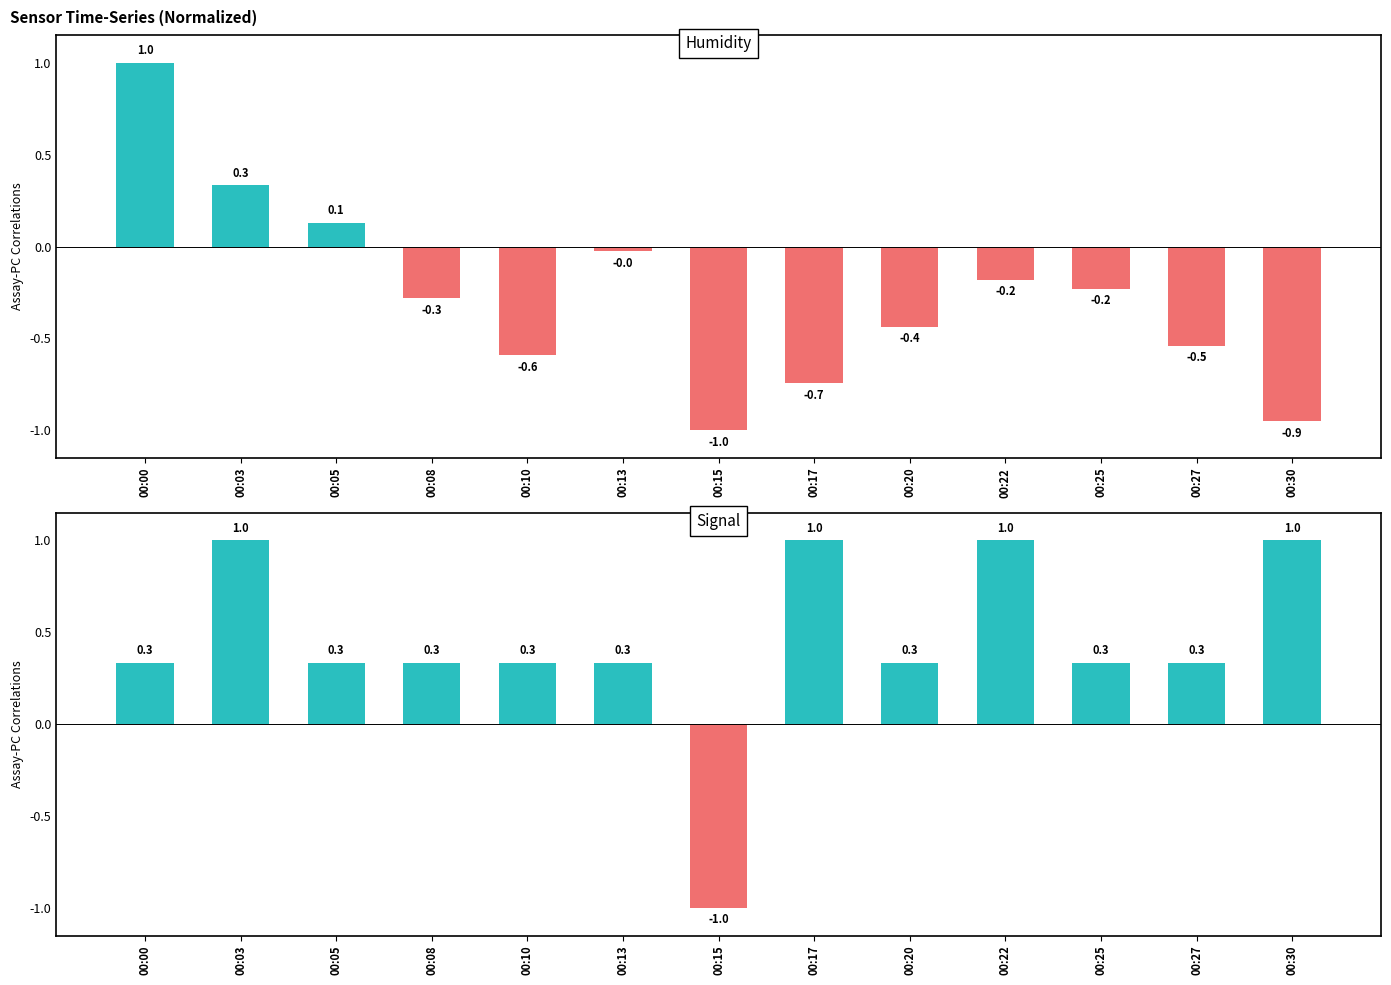

Which series changed the most between 00:10 and 00:25?

Humidity